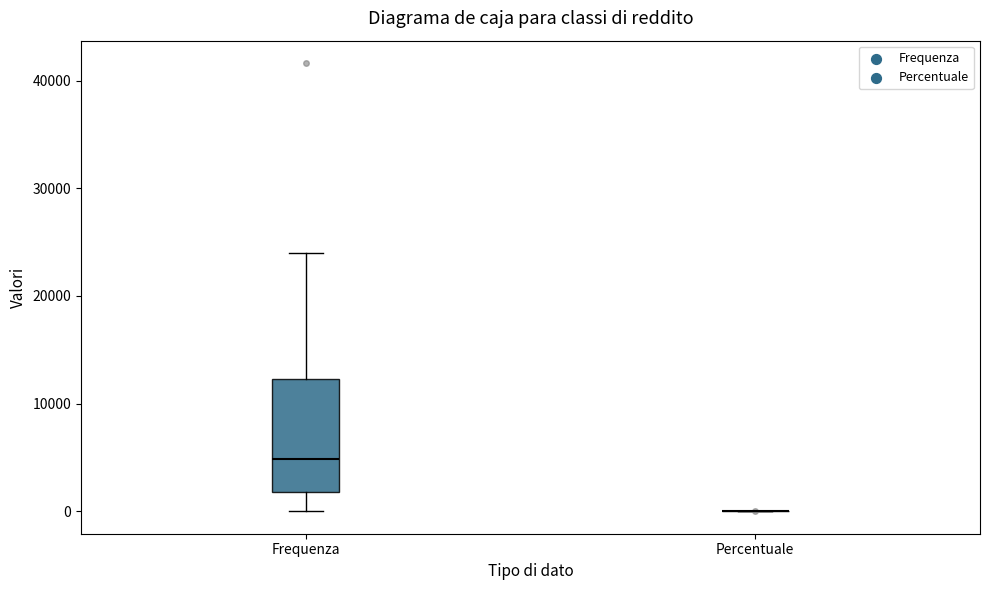

Reading left to right, read every box against the y-axis: the position of its median line, the range the box covers, and the ends of its whiskers. The values are not printed on the chart, so give them approximately, as read against the axis.

Frequenza: median 5000, box 2000 to 12000, whiskers 0 to 24000
Percentuale: box collapsed to a line at 0, whiskers 0 to 0